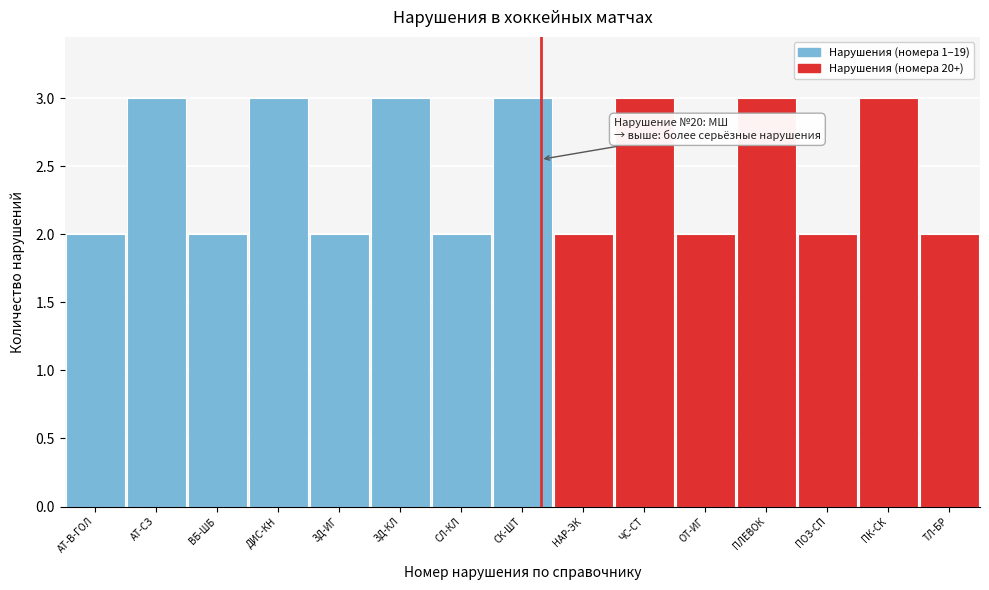

Reading left to right, list all the values displayed in this chart.

АТ-В-ГОЛ=2	АТ-СЗ=3	ВБ-ШБ=2	ДИС-КН=3	ЗД-ИГ=2	ЗД-КЛ=3	СЛ-КЛ=2	СК-ШТ=3	НАР-ЭК=2	ЧС-СТ=3	ОТ-ИГ=2	ПЛЕВОК=3	ПОЗ-СП=2	ПК-СК=3	ТЛ-БР=2